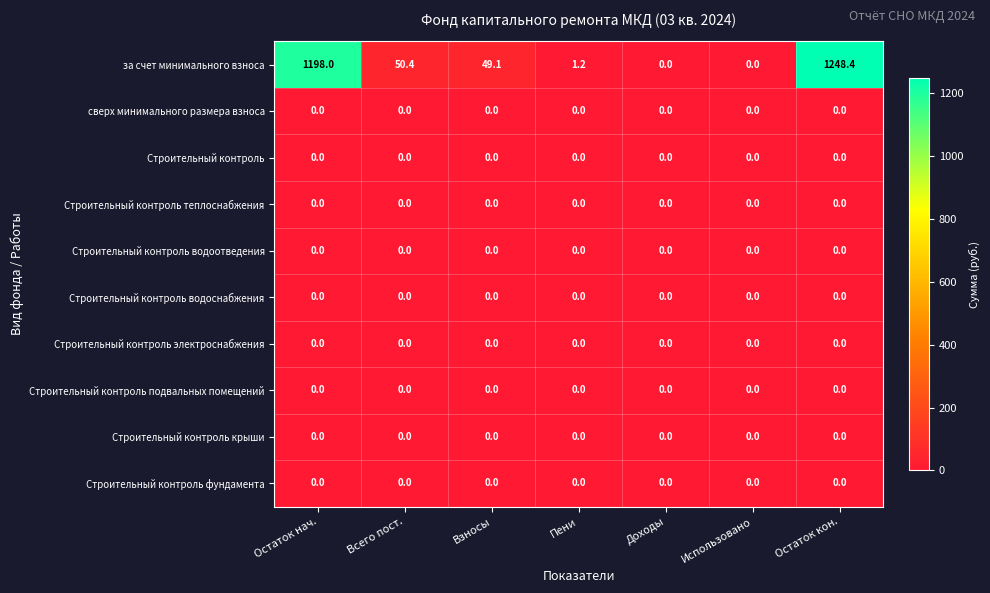

Which series has the largest total across all categories?

за счет минимального взноса